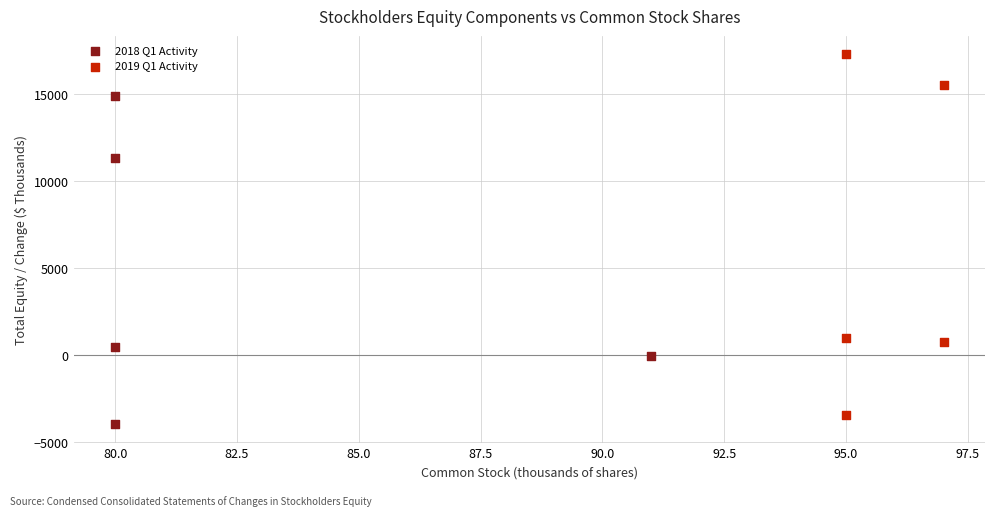

Which series has the widest spread of Y values?

2019 Q1 Activity